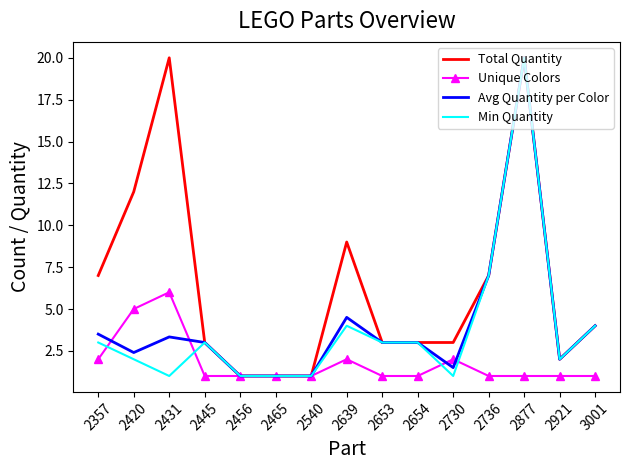

What is the minimum value for Total Quantity?

1.0